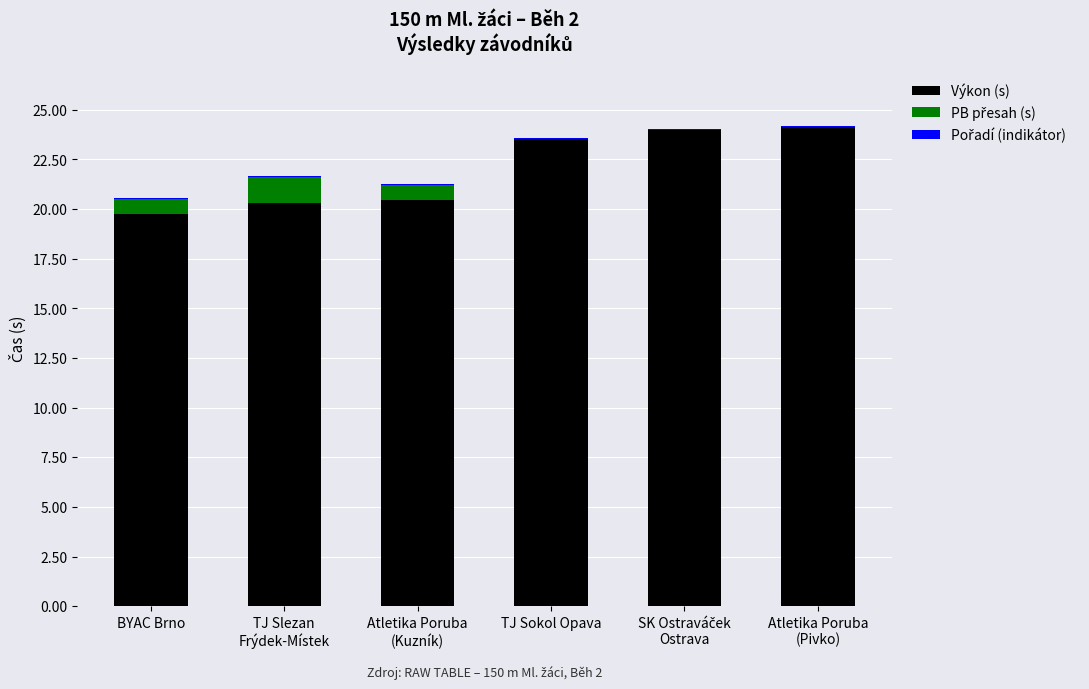

The value of Výkon (s) at TJ Sokol Opava is 38.7. True or false?

False